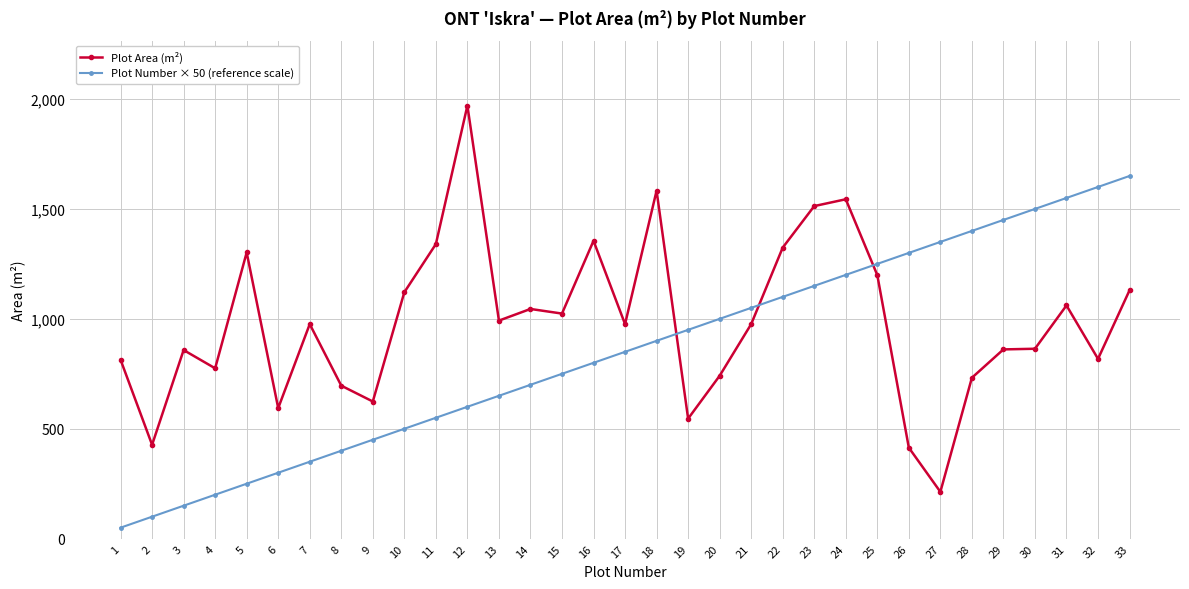

How many times do Plot Area (m²) and Plot Number × 50 (reference scale) cross each other?

3